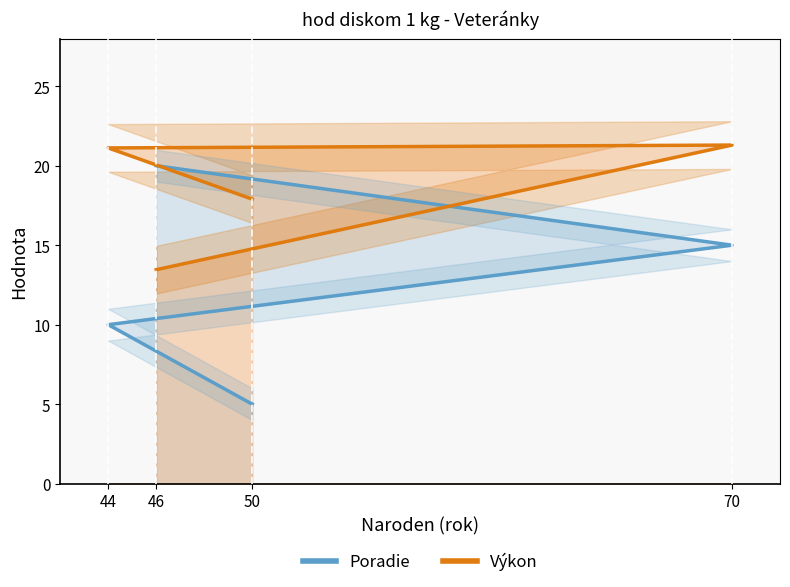

True or false: Výkon has a value of 23.2 at 46.

False